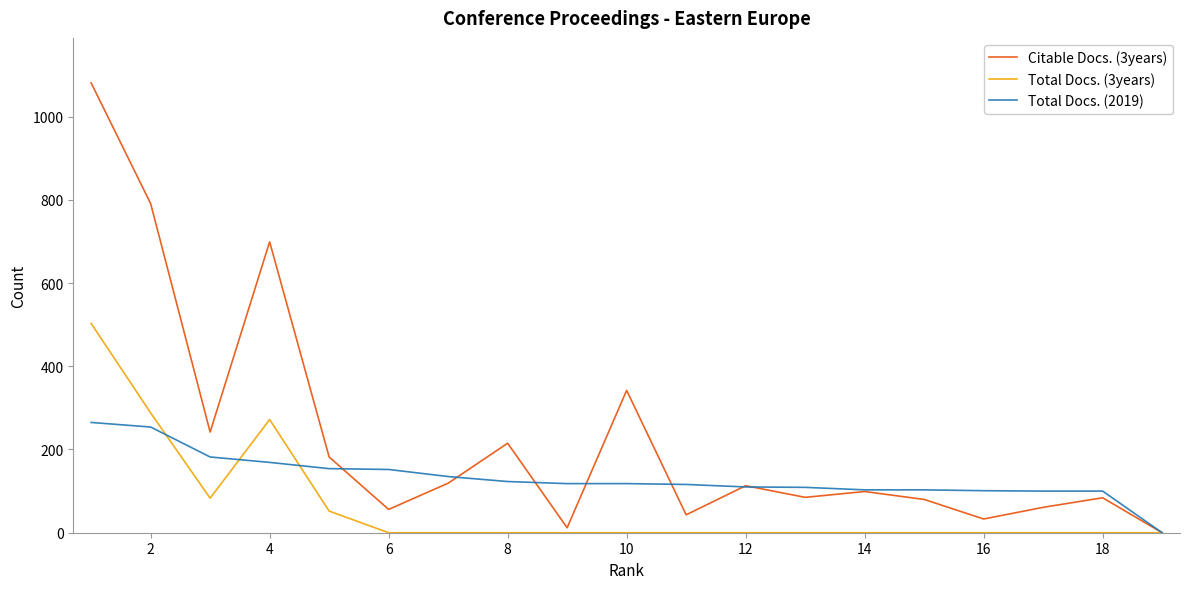

Which series has the widest spread of values?

Citable Docs. (3years)